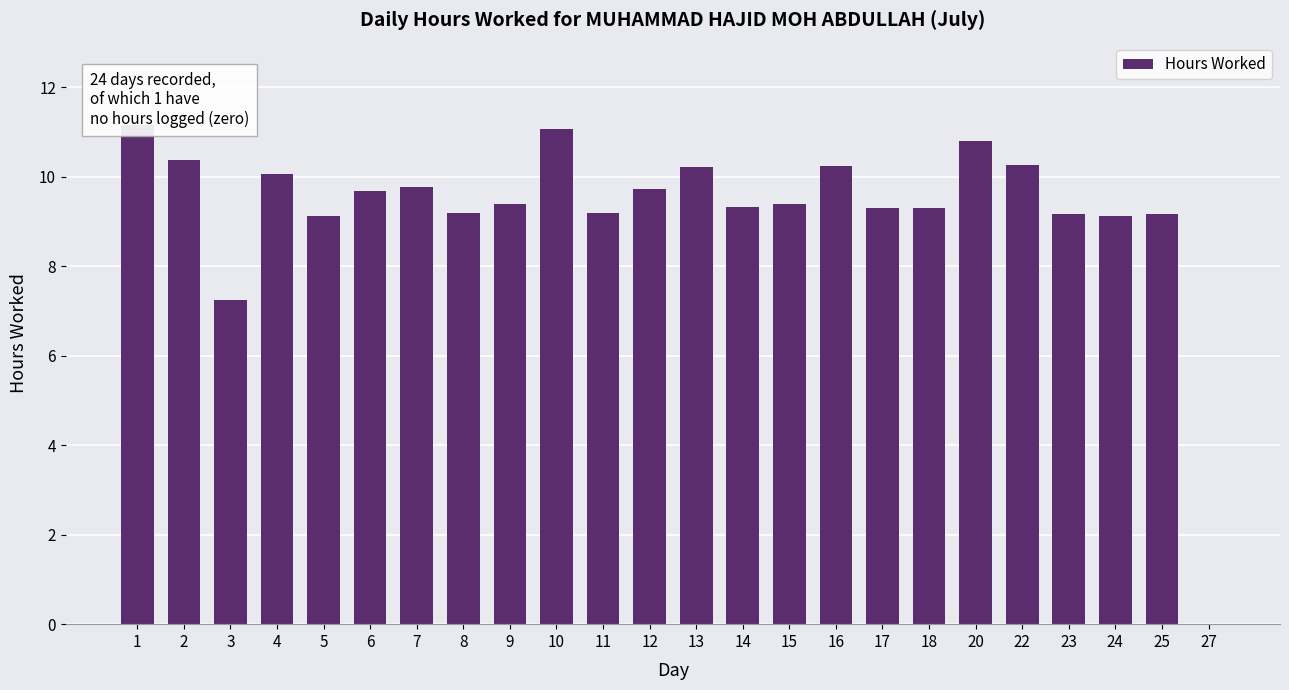

What is the difference between the values at 13 and 27?

10.2